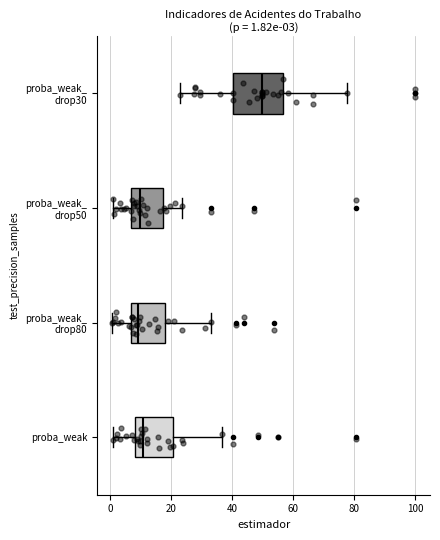

Which box has the furthest to the right median line?

proba_weak_ drop30